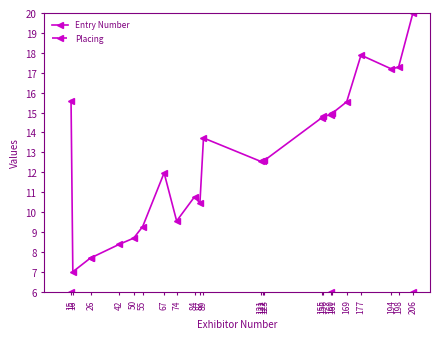

Reading right to left, transcribe all the data shown in this chart.

Entry Number: 20.0	17.3	17.2	17.9	15.5	15.0	14.9	14.9	14.8	14.7	12.6	12.6	12.5	13.7	10.5	10.8	9.6	12.0	9.3	8.7	8.4	7.7	7.7	7.0	15.6
Placing: 6.0	3.0	2.0	5.0	4.0	4.0	5.0	6.0	4.0	3.0	1.0	3.0	1.0	1.0	3.0	1.0	1.0	5.0	2.0	2.0	2.0	2.0	2.0	5.0	6.0